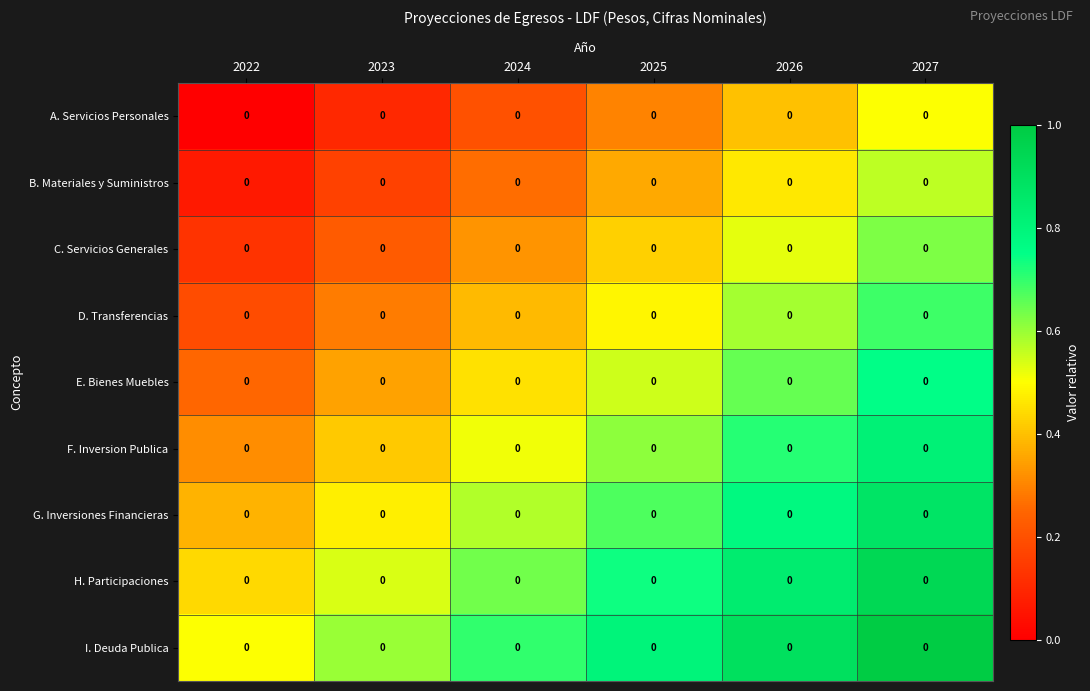

What value does the I. Deuda Publica series have at 2022?

0.5